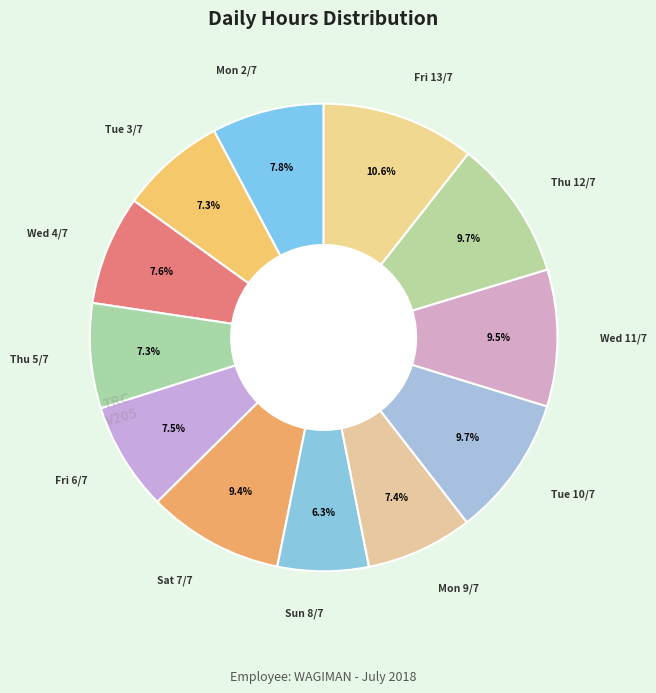

Count the number of slices in the pie.

12